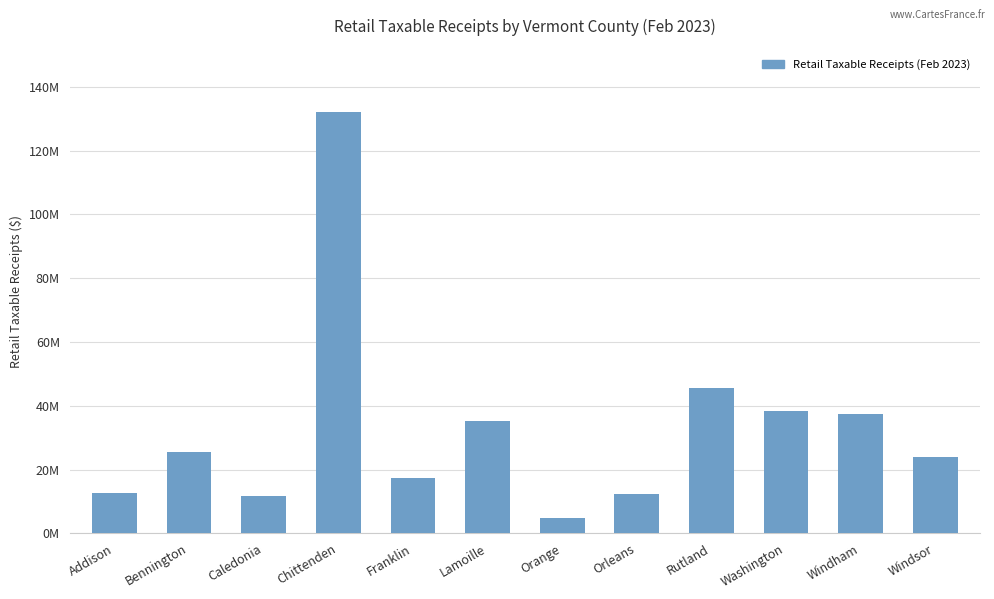

At which category does the chart reach its peak across all series?

Chittenden